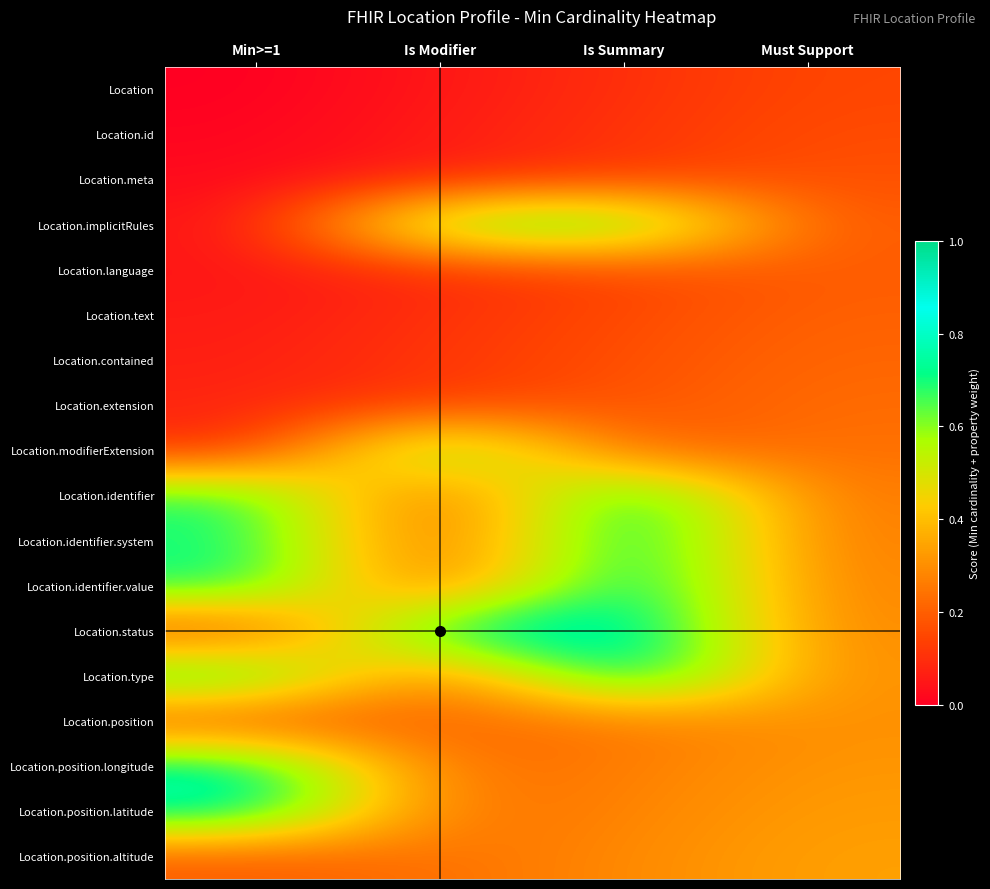

Reading left to right, list all the values displayed in this chart.

Location: Min>=1=0.0	Is Modifier=0.1	Is Summary=0.1	Must Support=0.2
Location.id: Min>=1=0.0	Is Modifier=0.1	Is Summary=0.1	Must Support=0.2
Location.meta: Min>=1=0.0	Is Modifier=0.1	Is Summary=0.1	Must Support=0.2
Location.implicitRules: Min>=1=0.0	Is Modifier=0.7	Is Summary=0.7	Must Support=0.2
Location.language: Min>=1=0.0	Is Modifier=0.1	Is Summary=0.1	Must Support=0.2
Location.text: Min>=1=0.1	Is Modifier=0.1	Is Summary=0.2	Must Support=0.2
Location.contained: Min>=1=0.1	Is Modifier=0.1	Is Summary=0.2	Must Support=0.2
Location.extension: Min>=1=0.1	Is Modifier=0.1	Is Summary=0.2	Must Support=0.2
Location.modifierExtension: Min>=1=0.1	Is Modifier=0.7	Is Summary=0.2	Must Support=0.2
Location.identifier: Min>=1=0.7	Is Modifier=0.2	Is Summary=0.8	Must Support=0.2
Location.identifier.system: Min>=1=0.7	Is Modifier=0.2	Is Summary=0.8	Must Support=0.3
Location.identifier.value: Min>=1=0.7	Is Modifier=0.2	Is Summary=0.8	Must Support=0.3
Location.status: Min>=1=0.1	Is Modifier=0.8	Is Summary=0.8	Must Support=0.3
Location.type: Min>=1=0.7	Is Modifier=0.2	Is Summary=0.8	Must Support=0.3
Location.position: Min>=1=0.2	Is Modifier=0.2	Is Summary=0.3	Must Support=0.3
Location.position.longitude: Min>=1=0.8	Is Modifier=0.2	Is Summary=0.3	Must Support=0.3
Location.position.latitude: Min>=1=0.8	Is Modifier=0.2	Is Summary=0.3	Must Support=0.3
Location.position.altitude: Min>=1=0.2	Is Modifier=0.2	Is Summary=0.3	Must Support=0.3